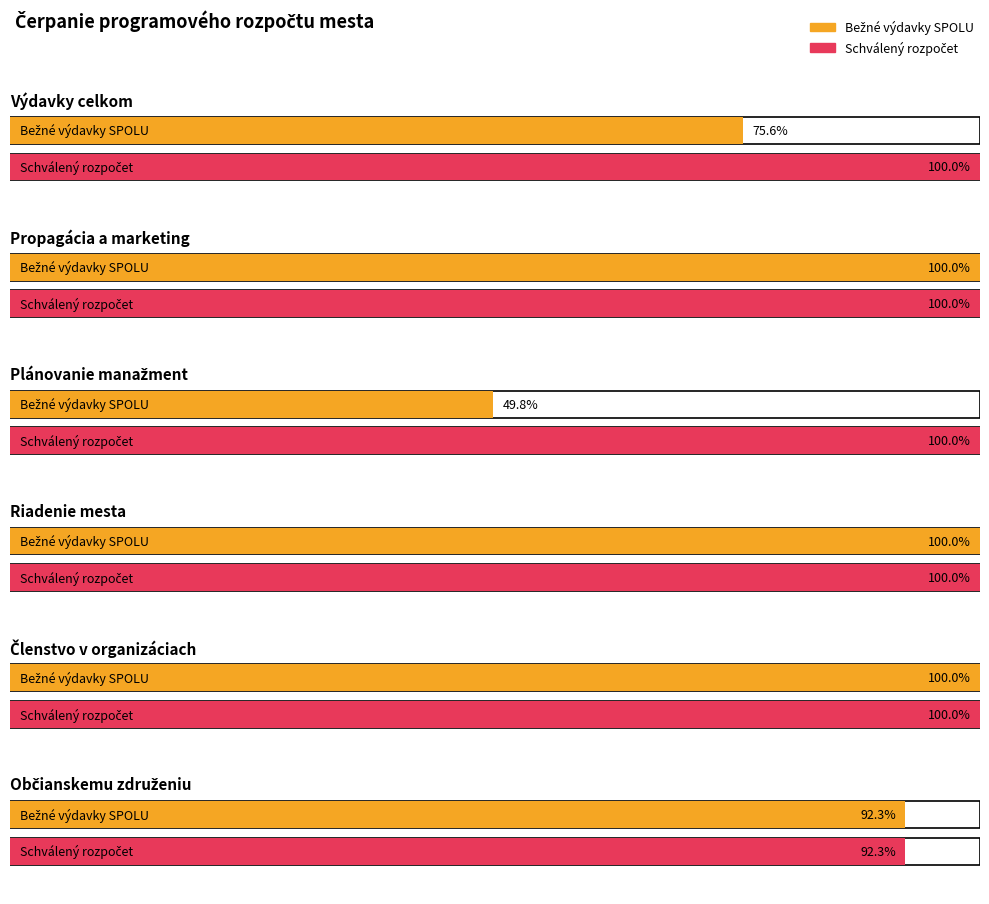

How many data points in Schválený rozpočet are above 61532?

2